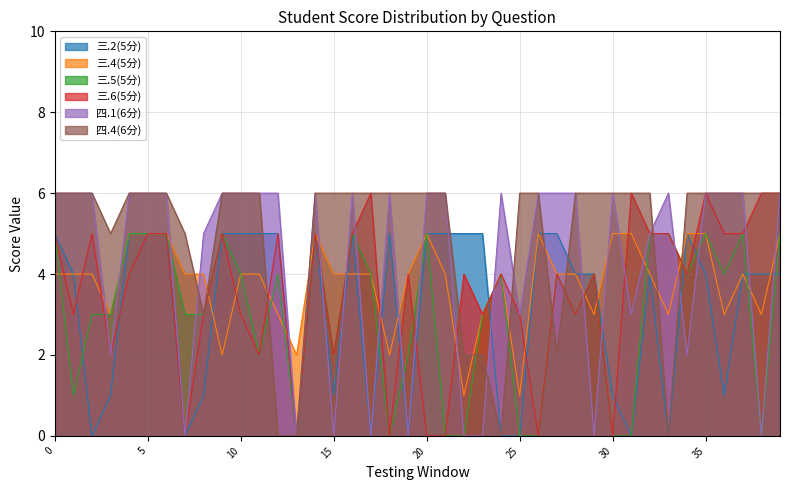

Count the 三.6(5分) values in the range 3 to 5.

25